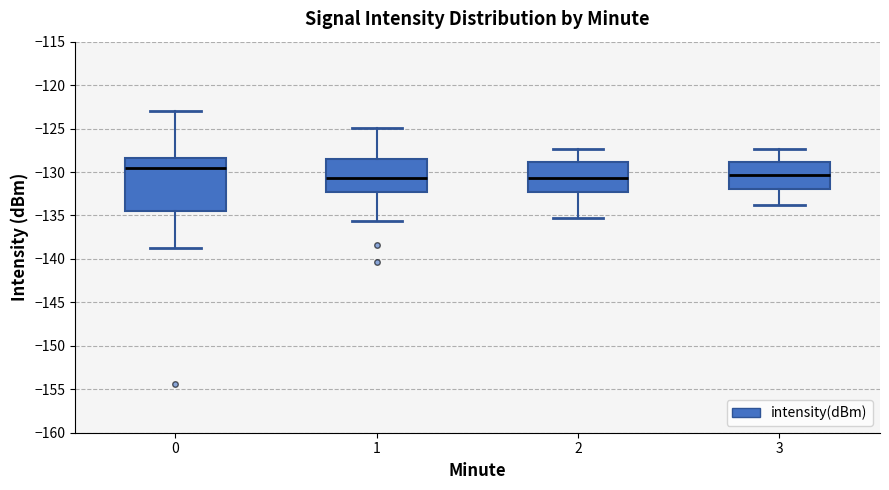

Where does the median line of the box at x = 2 sit on the y-axis? The values are not printed on the chart, so give them approximately, as read against the axis.

-130.5